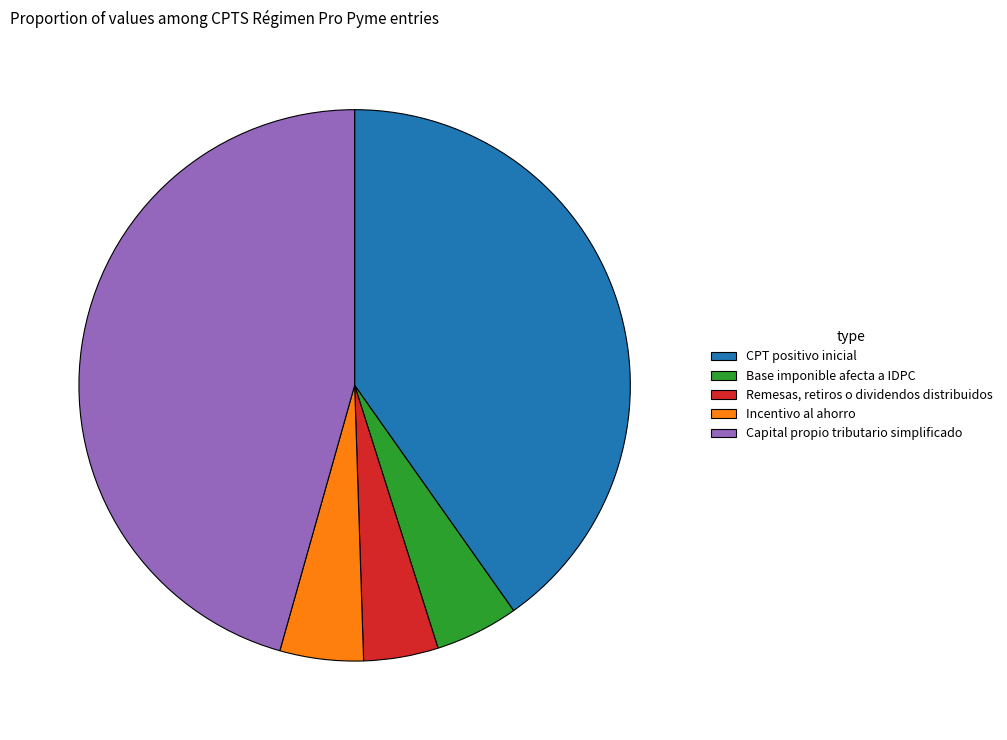

Is there any slice that represents more than half of the pie?

No